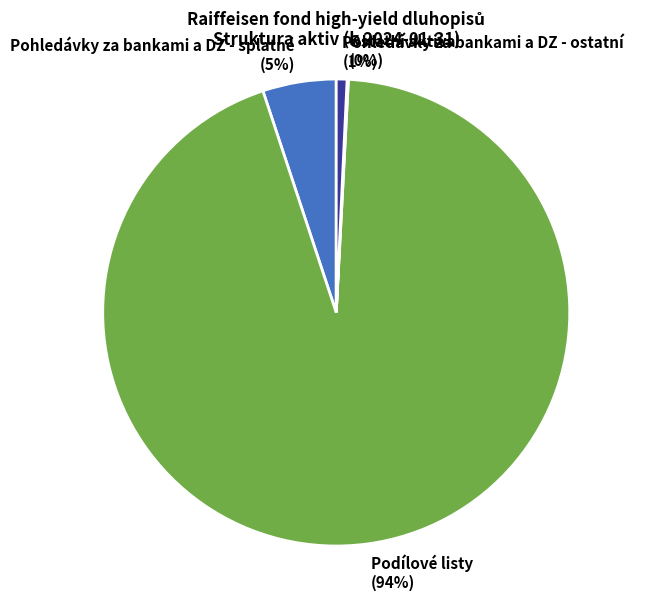

Is there any slice that represents more than half of the pie?

Yes